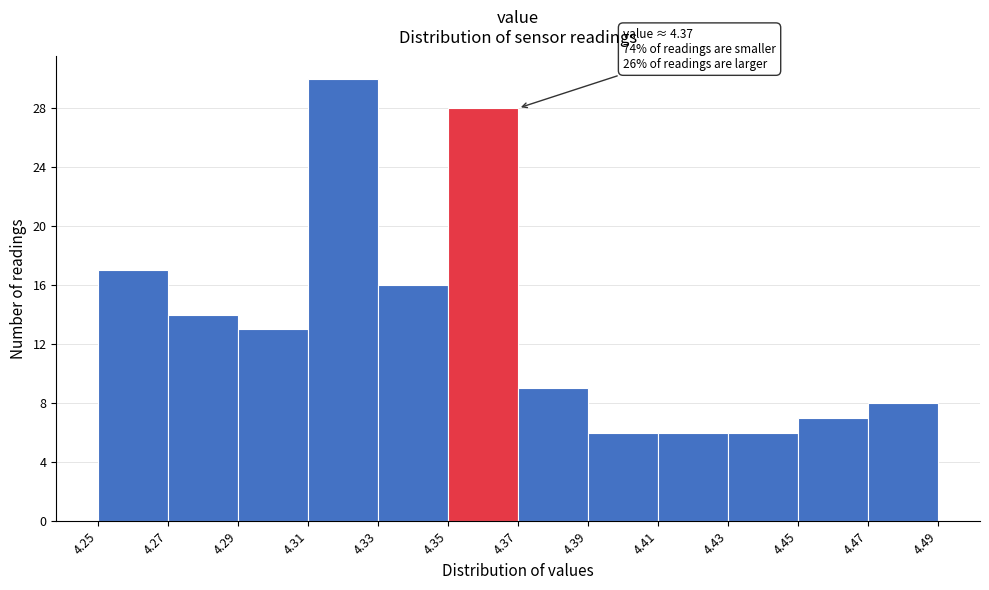

Which range on the x-axis has the tallest bar?

4.31 to 4.33